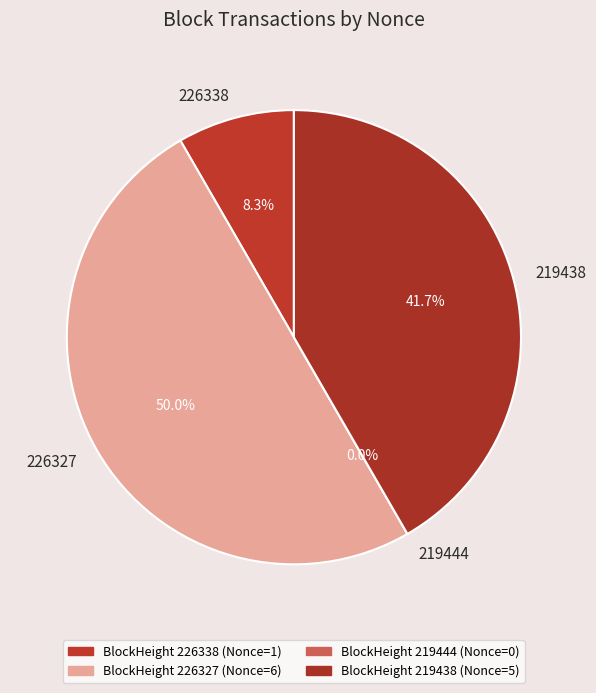

What portion of the pie excludes 219444?

100.0%